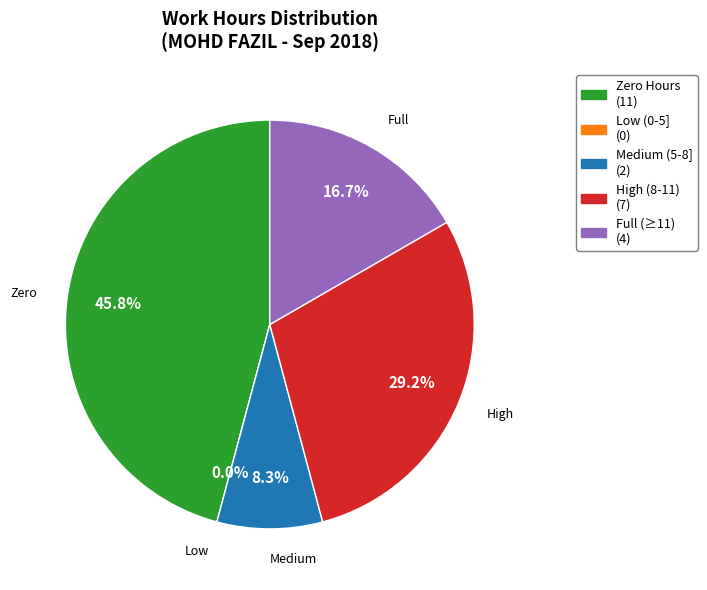

Is values the majority of the pie?

No